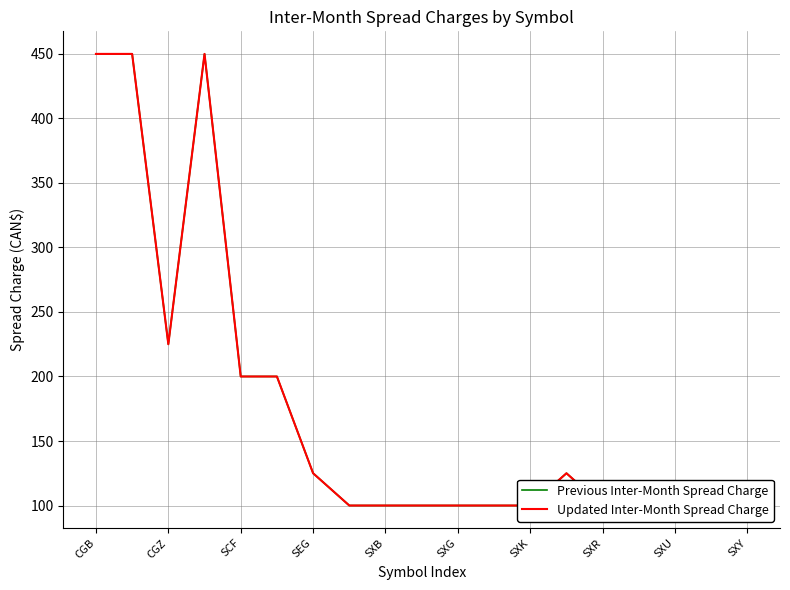

At which category is the sum across all series the highest?

CGB